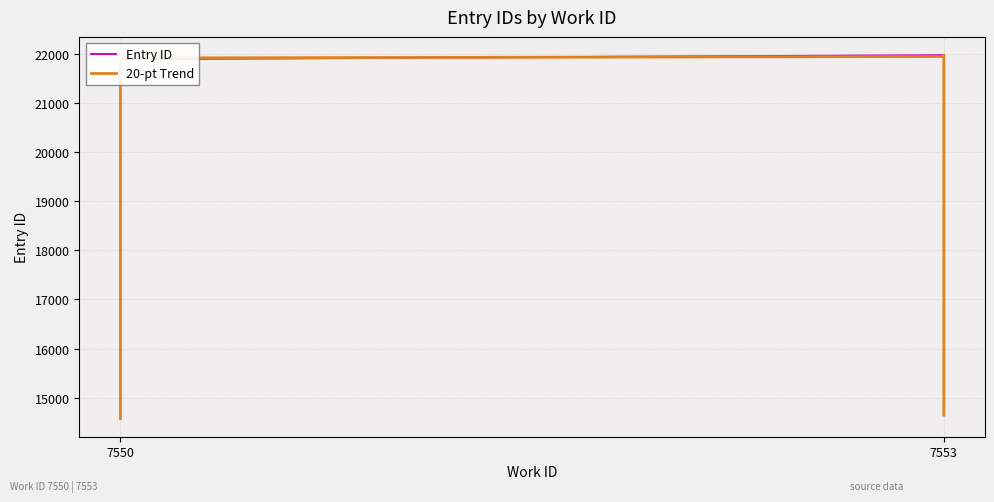

What are all the series names shown in the legend?

Entry ID, 20-pt Trend